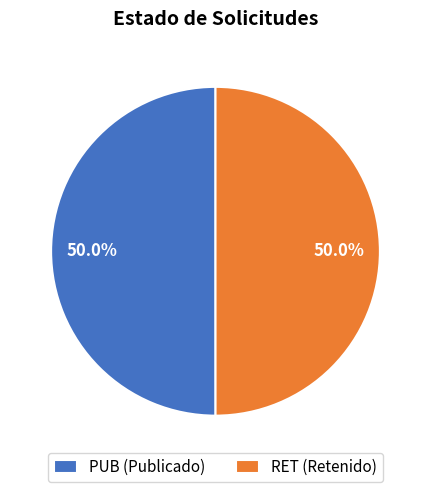

True or false: RET accounts for 50% of the total.

True